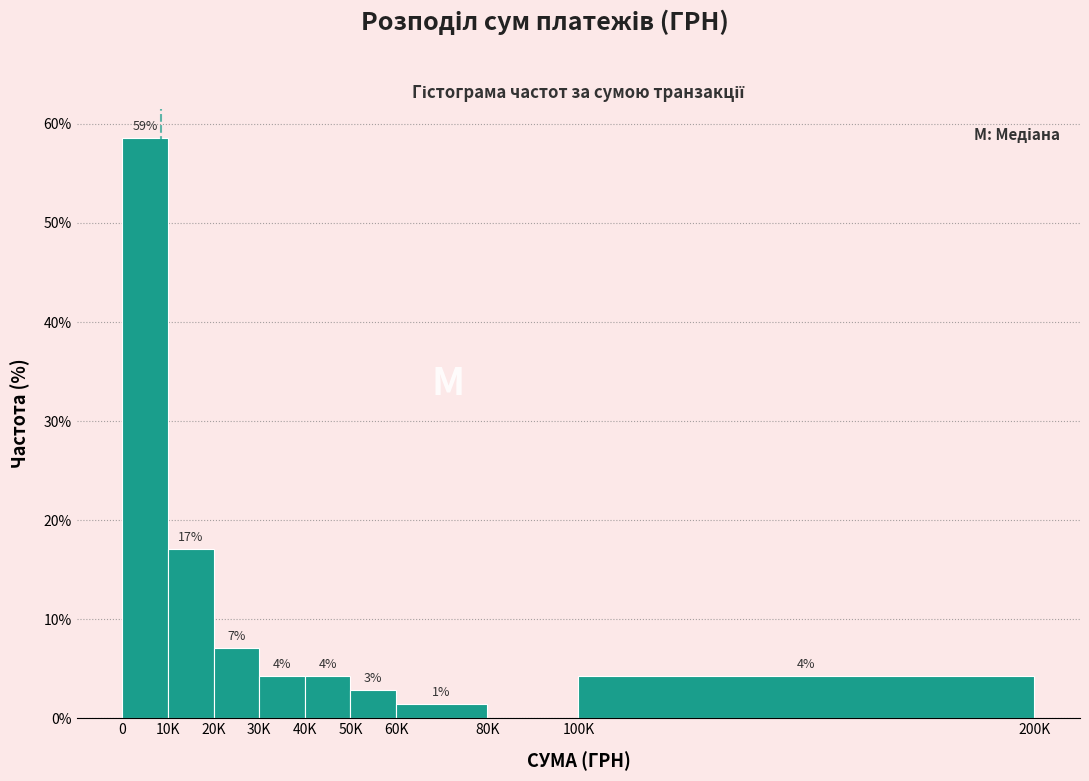

Are the bars horizontal?

No